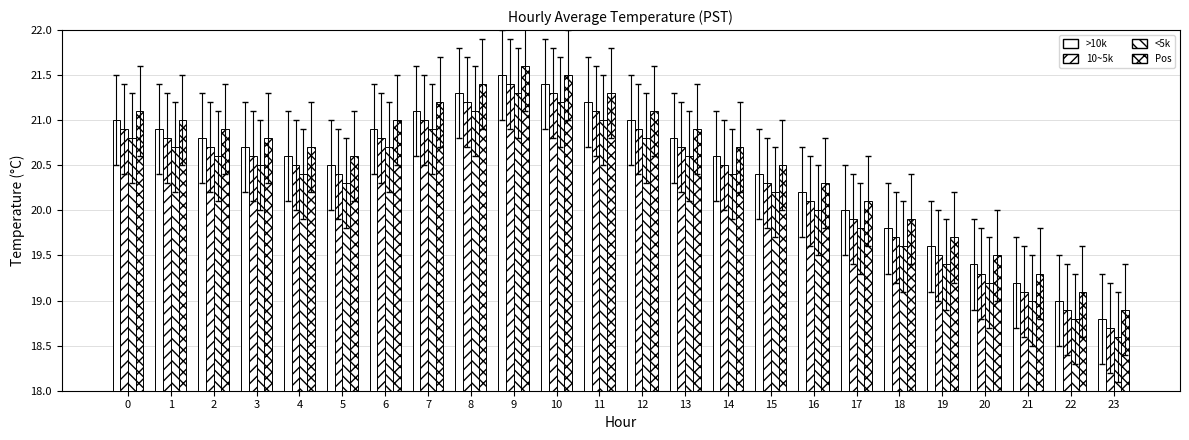

Is it true that 10~5k equals 19.3 at 20?

True